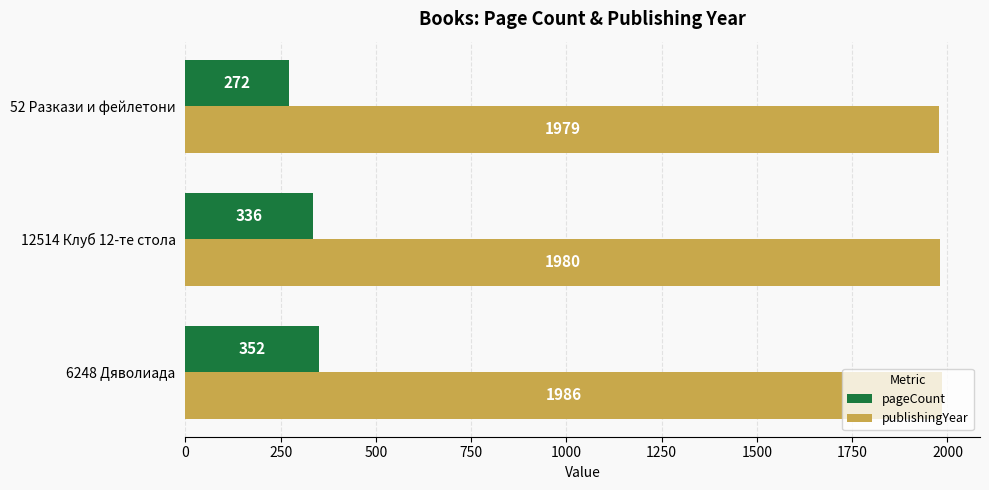

What is the lowest value of the pageCount series?

272